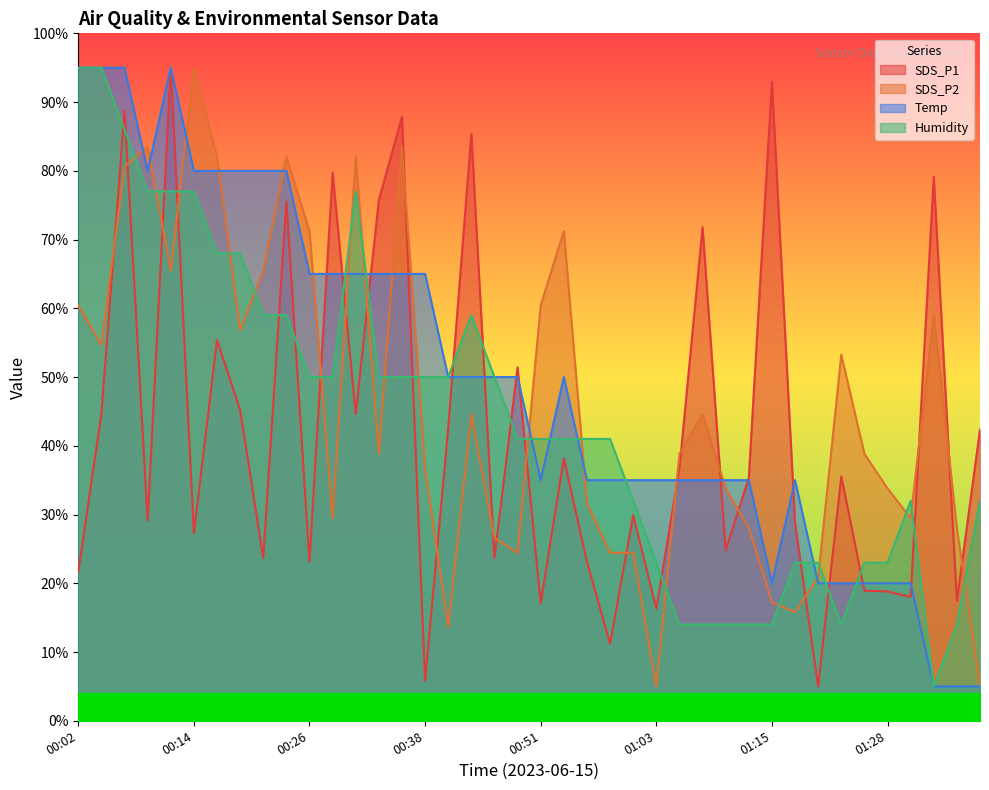

What is the smallest value displayed?

5.0